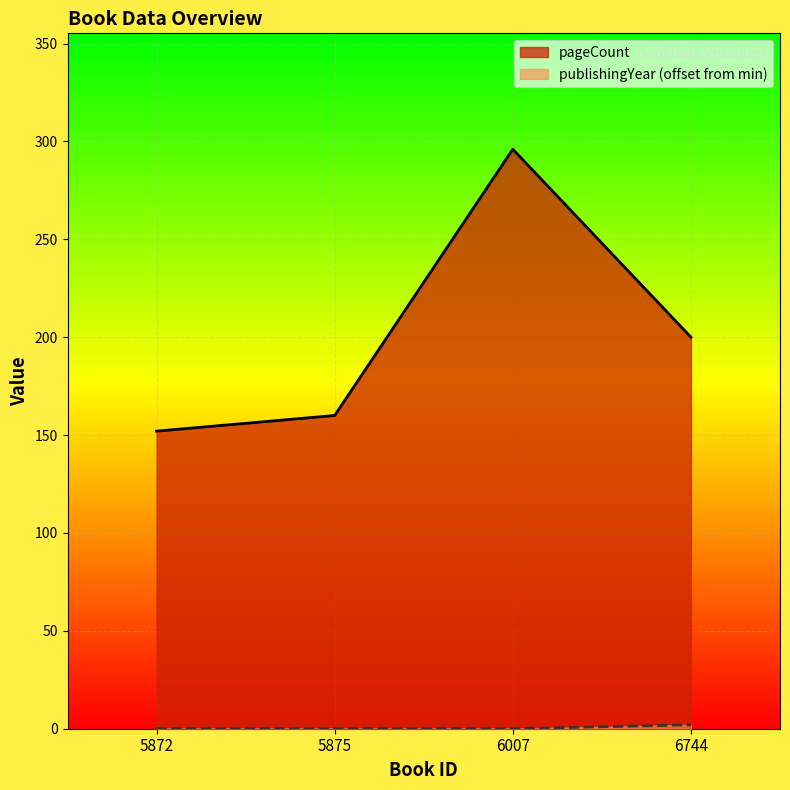

What is the difference between the maximum and minimum values in the publishingYear series?

2